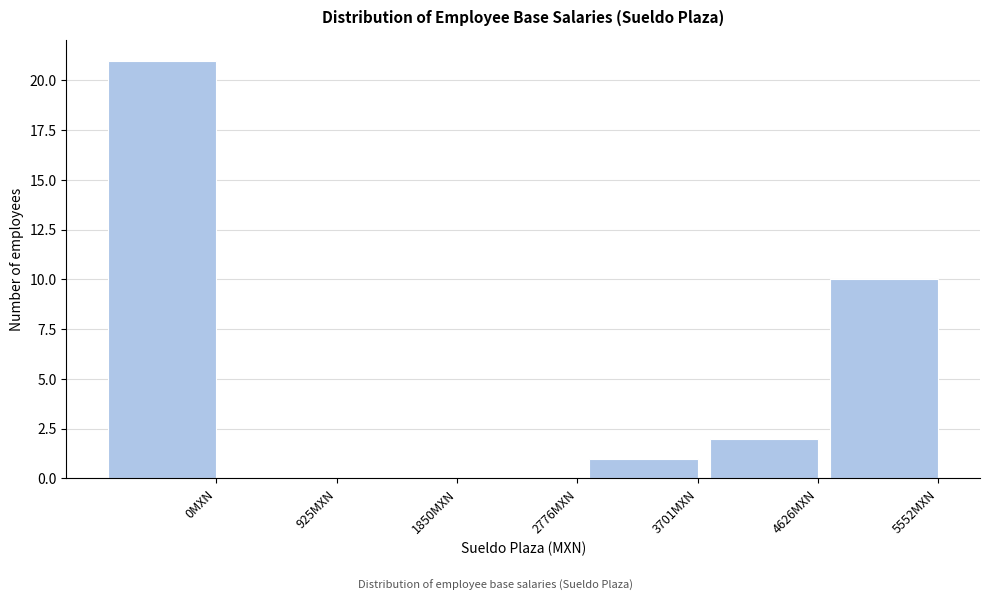

Reading right to left, extract all data points from this chart.

5552MXN=10	4626MXN=2	3701MXN=1	2776MXN=0	1850MXN=0	925MXN=0	0MXN=21